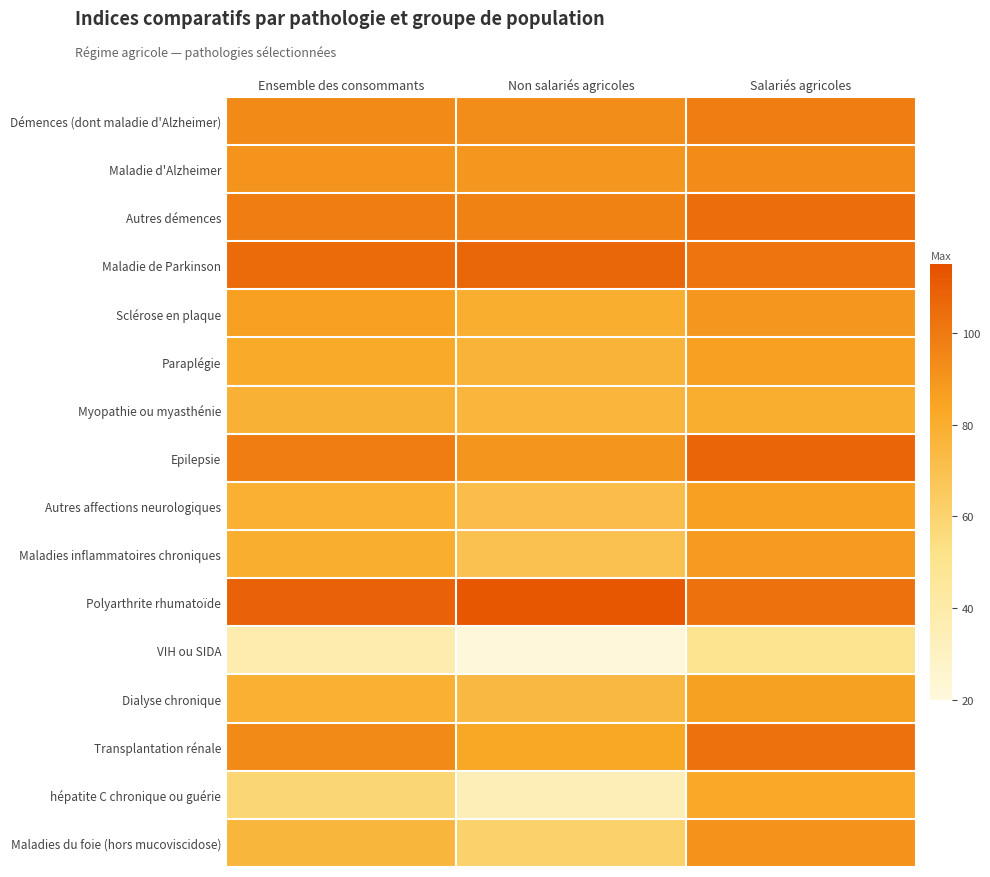

Between Salariés agricoles and Non salariés agricoles, which is larger?

Salariés agricoles